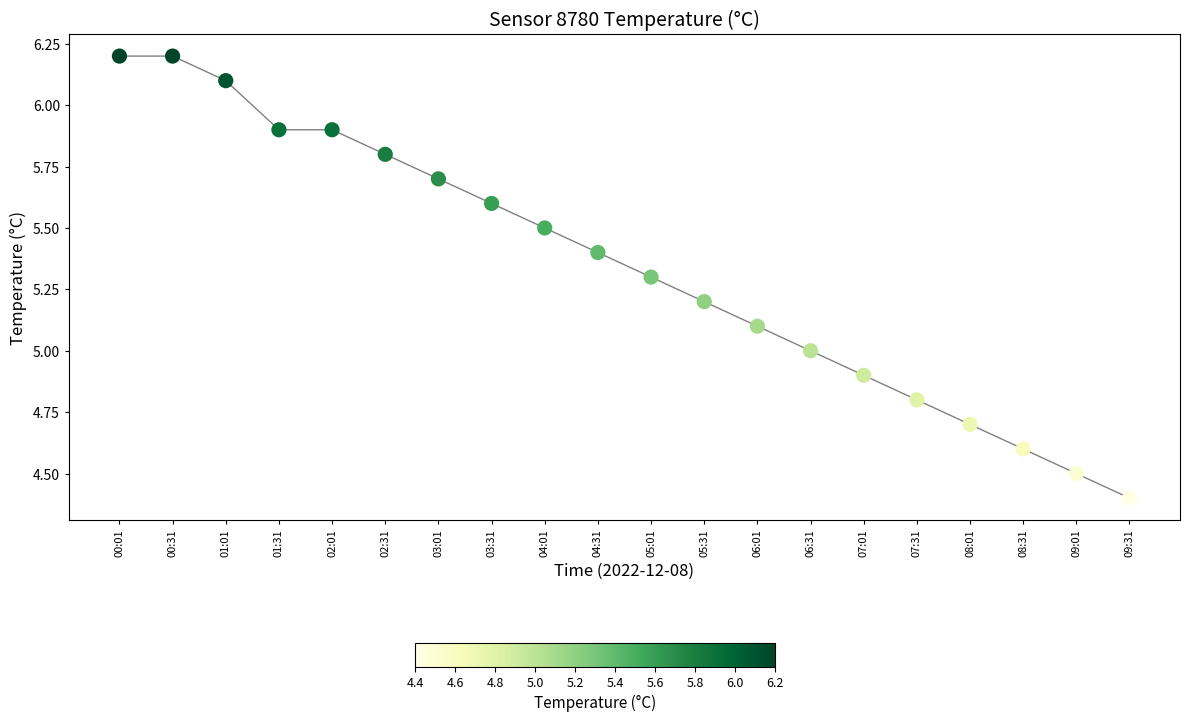

What is the change in value from 06:01 to 07:01?

-0.2